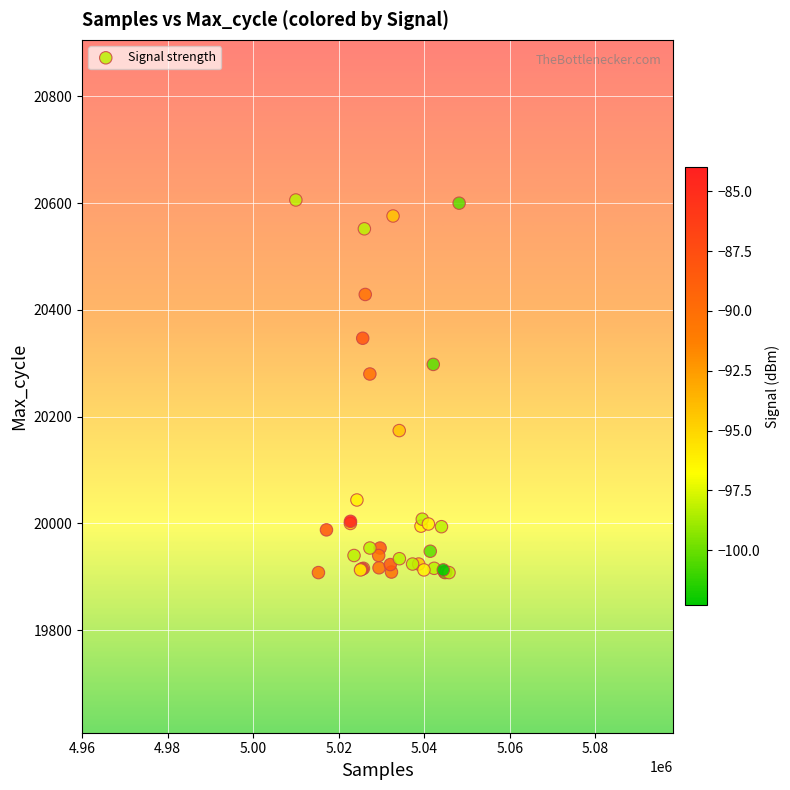

What Y value in the scatter plot is closest to 20257?

20280